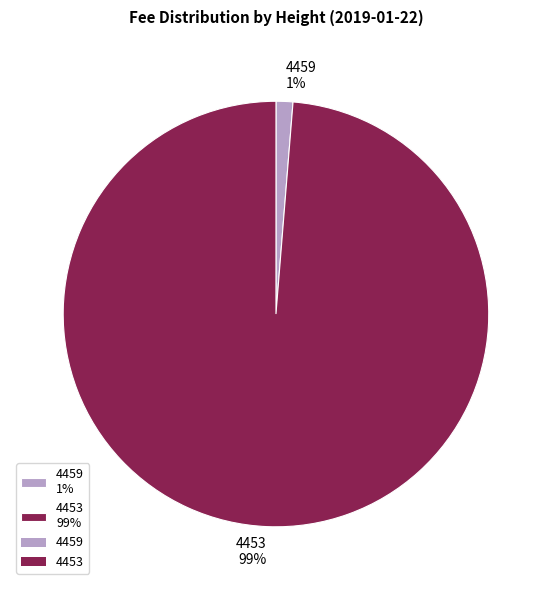

Which slice is the smallest?

4459